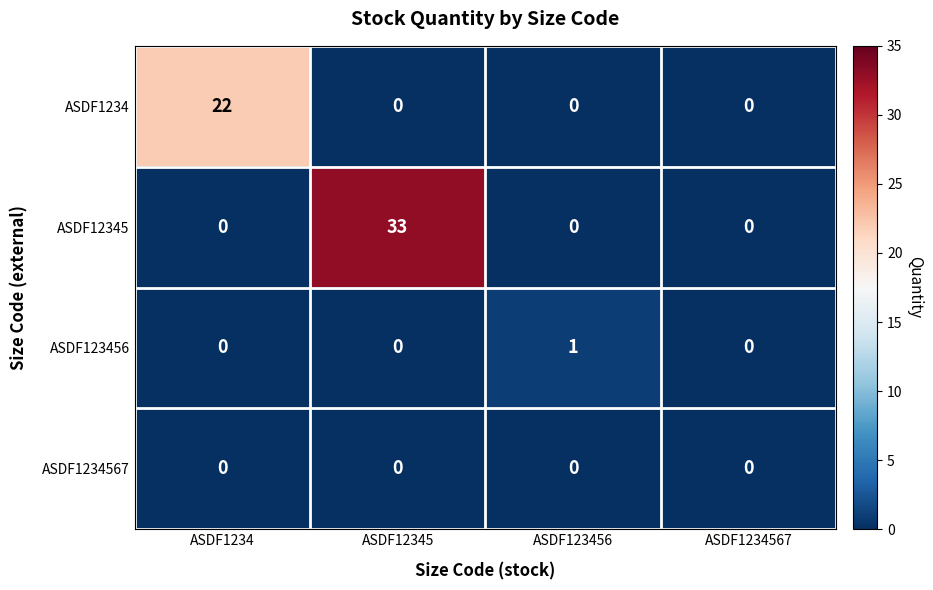

What is the highest value of the ASDF12345 series?

33